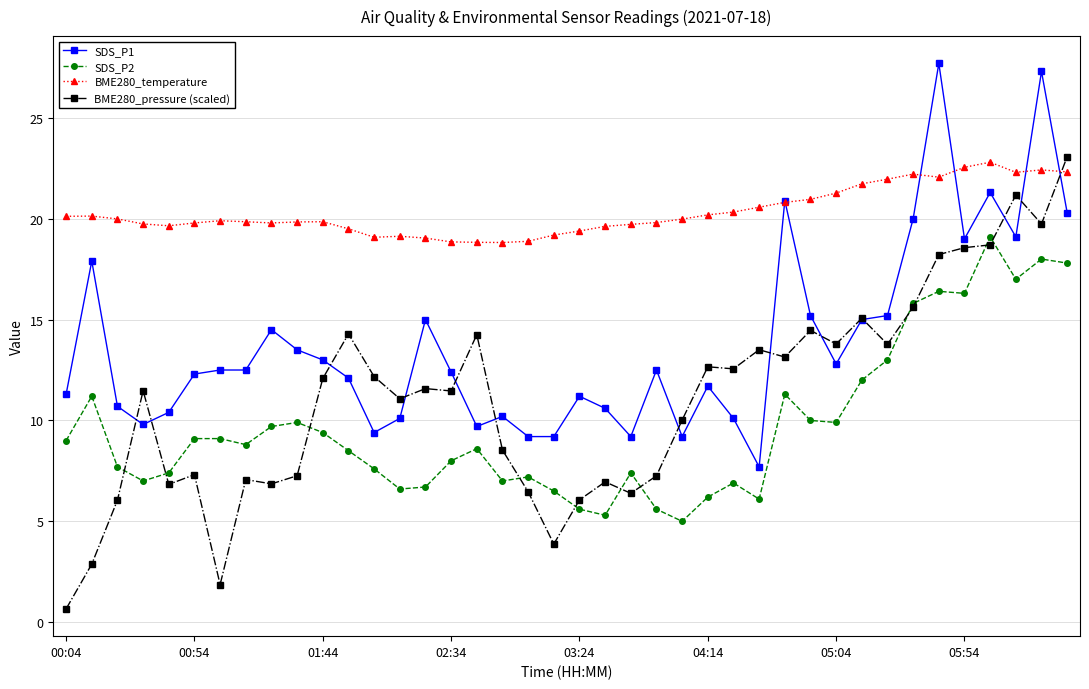

What are all the series names shown in the legend?

SDS_P1, SDS_P2, BME280_temperature, BME280_pressure (scaled)